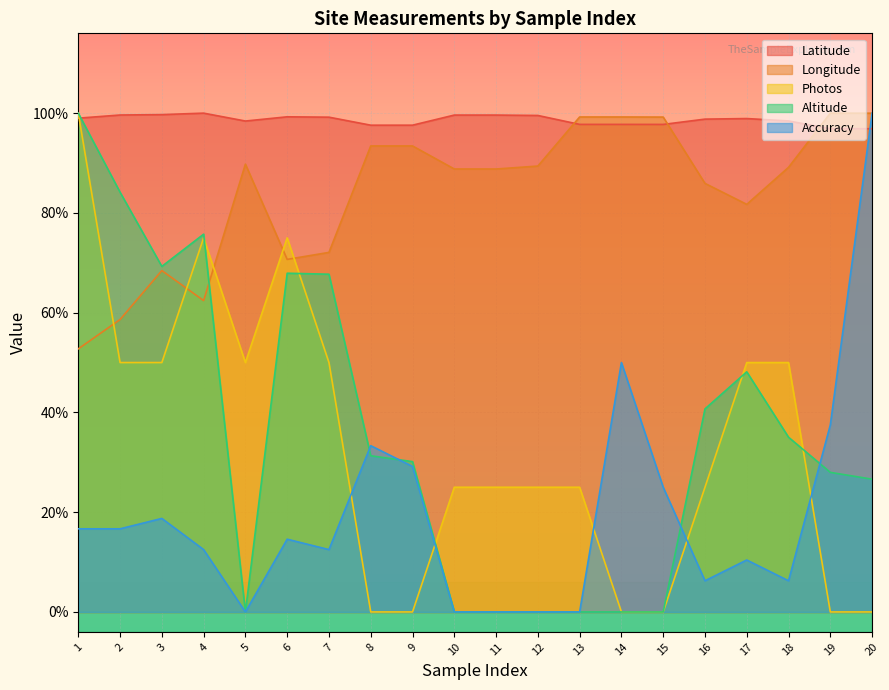

How many values in the Photos series are below 12?

6